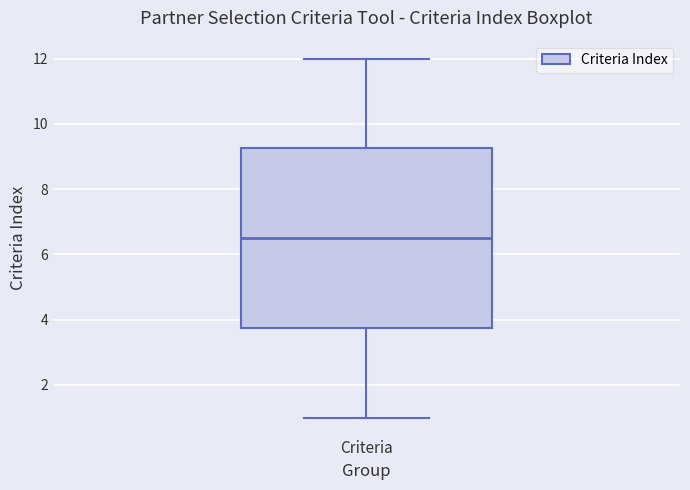

Transcribe this box plot: give where the median line is, the range the box spans, and where the two whiskers end, as read against the y-axis. The values are not printed on the chart, so give them approximately, as read against the axis.

median 6.6, box 3.8 to 9.2, whiskers 1.0 to 12.0